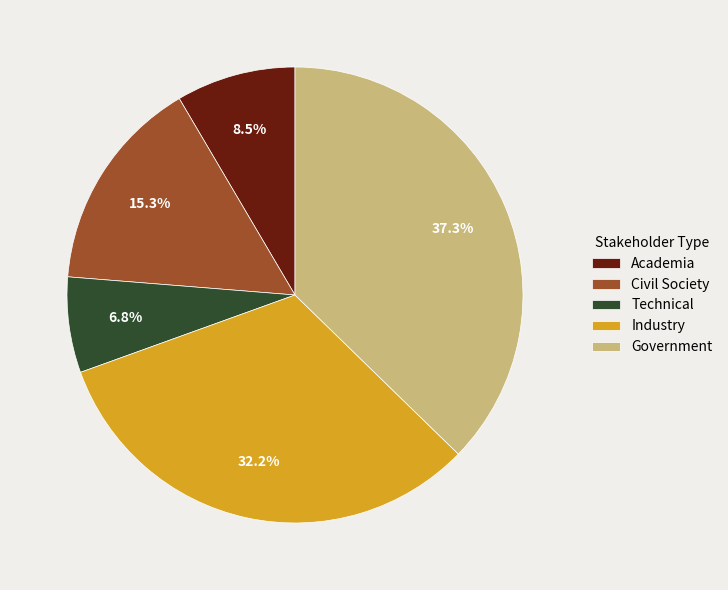

What percentage is the Government slice, to the nearest percent?

37%